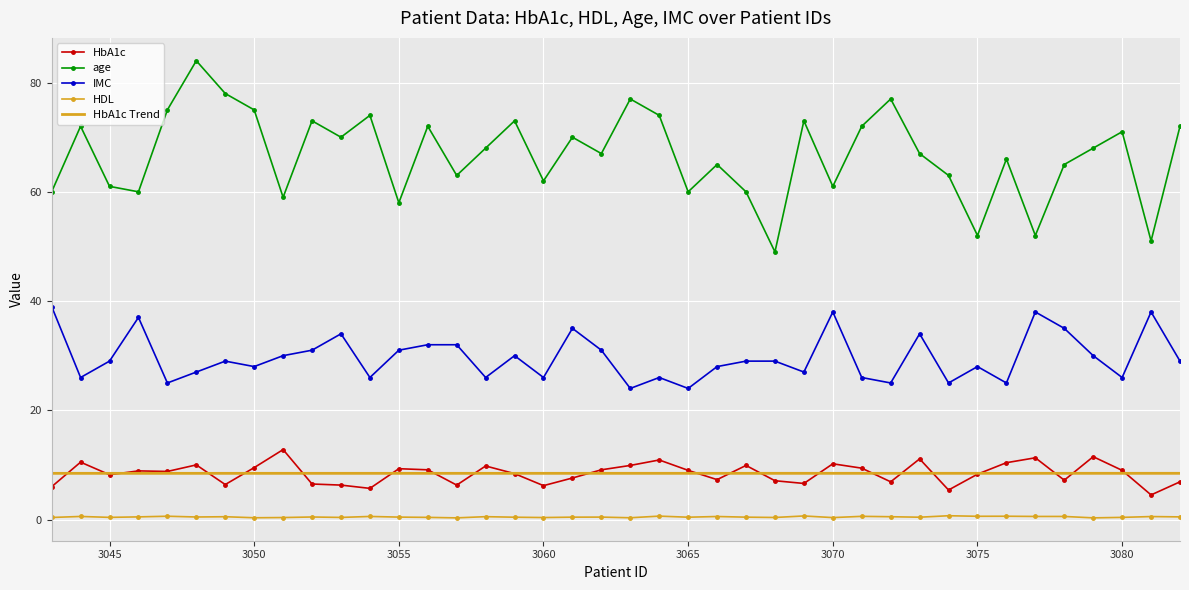

What is the smallest value displayed?

0.3